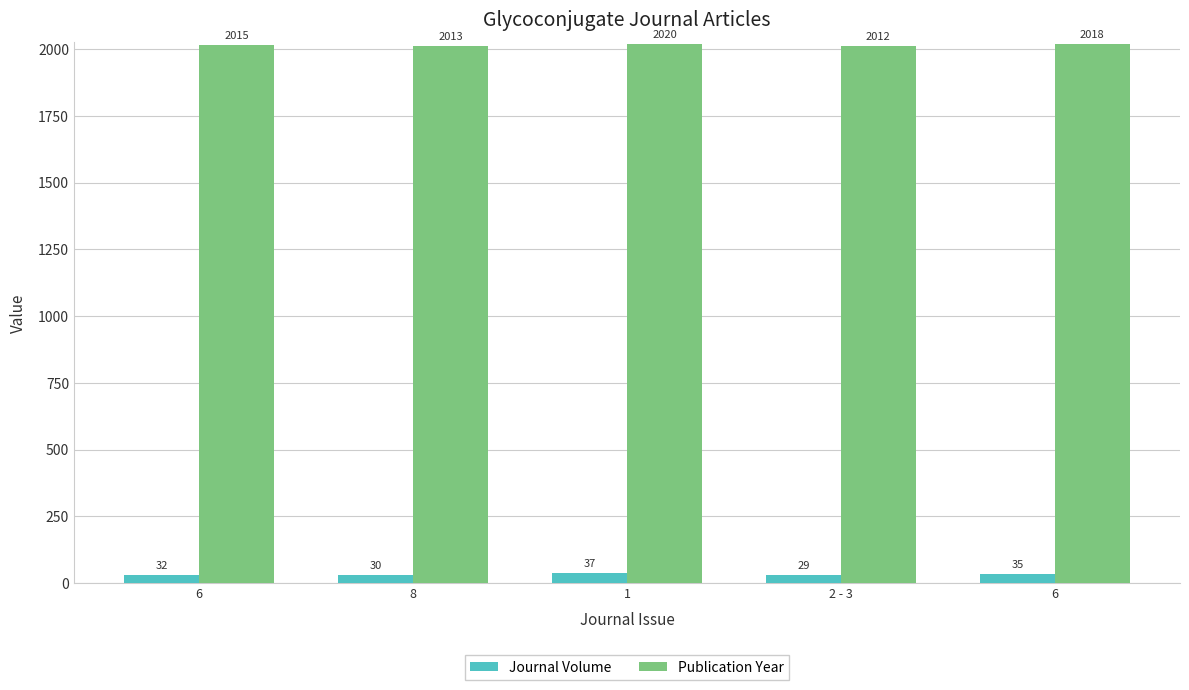

Reading left to right, what are all the values shown in this chart?

Journal Volume: 32	30	37	29	35
Publication Year: 2015	2013	2020	2012	2018